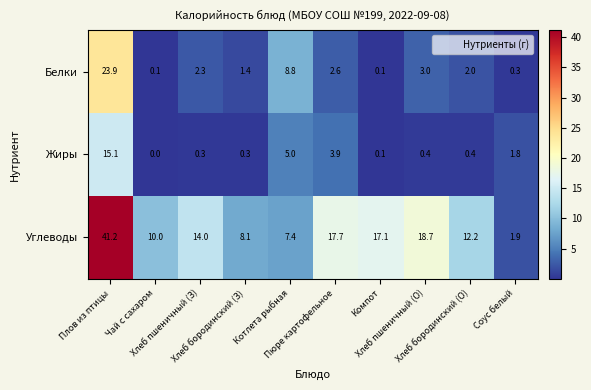

Which series has the largest total across all categories?

Углеводы